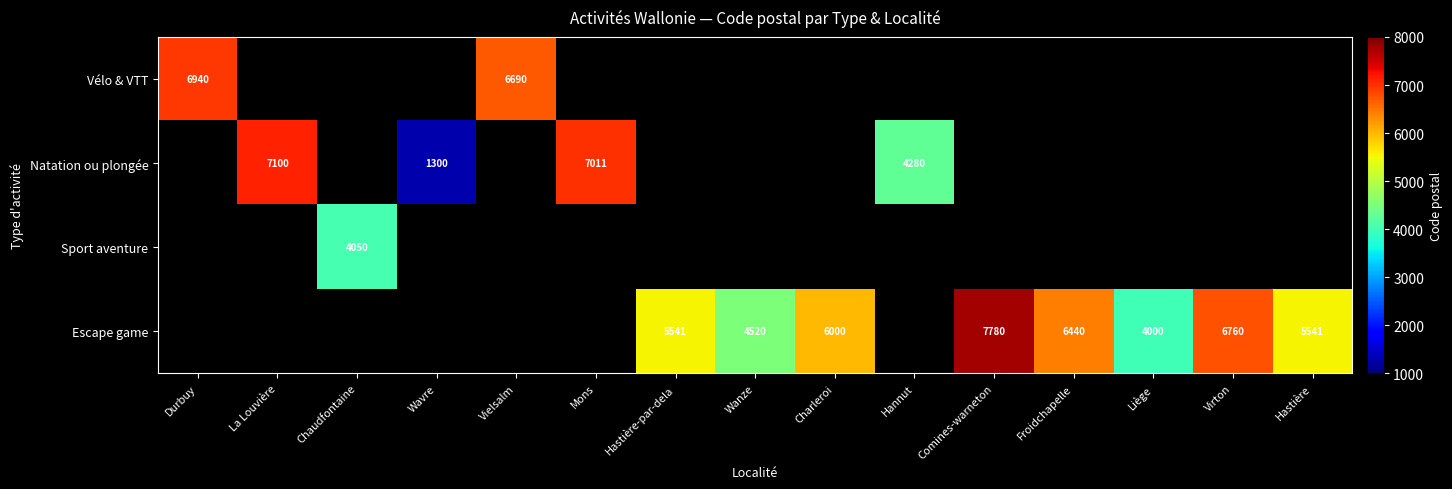

The Escape game series shows 7879 at Charleroi. True or false?

False